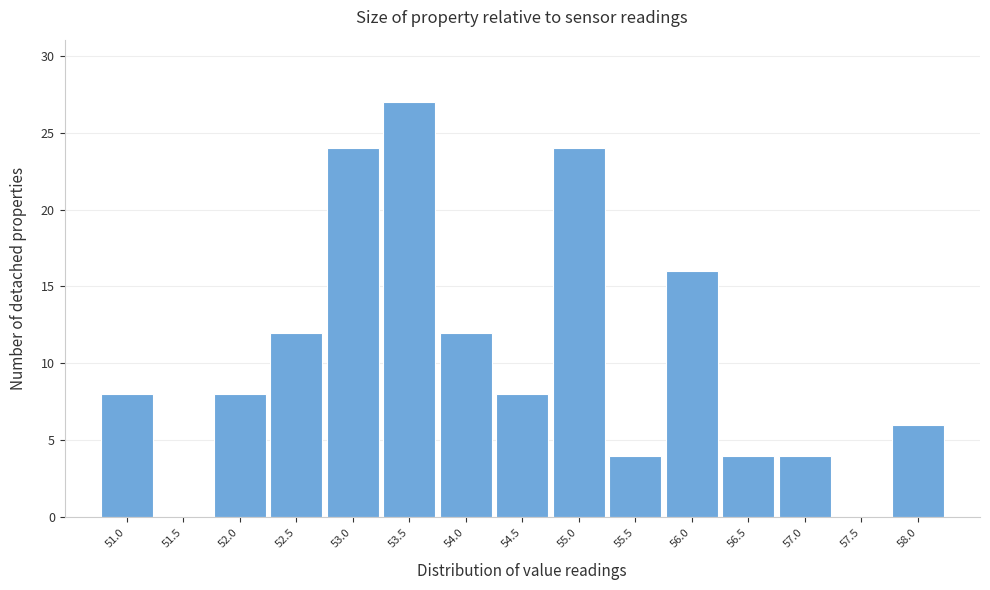

Reading right to left, list all the values displayed in this chart.

58.0=6	57.5=0	57.0=4	56.5=4	56.0=16	55.5=4	55.0=24	54.5=8	54.0=12	53.5=27	53.0=24	52.5=12	52.0=8	51.5=0	51.0=8